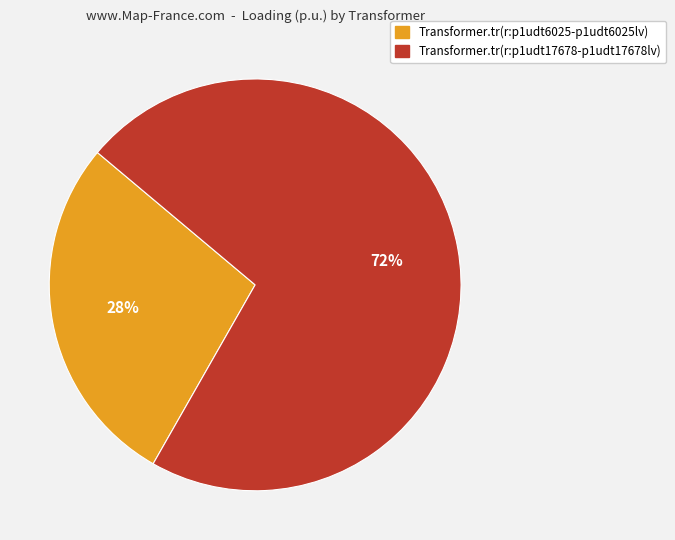

To the nearest percent, what is the average slice percentage?

50%